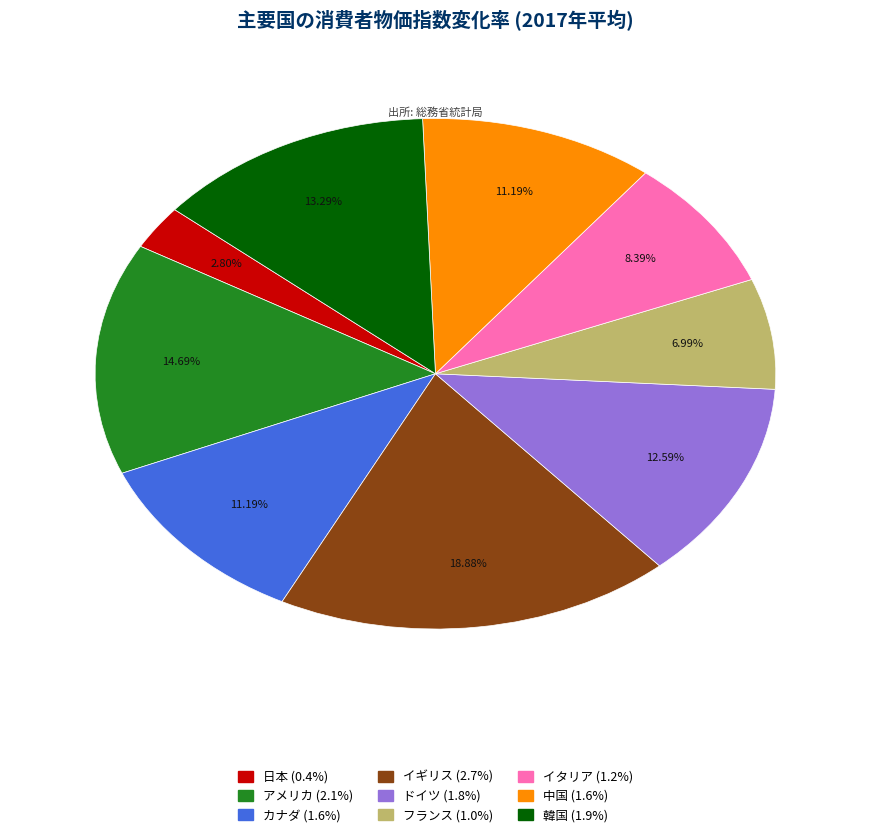

Approximately how many times larger is the value at 韓国 compared to フランス?

1.9